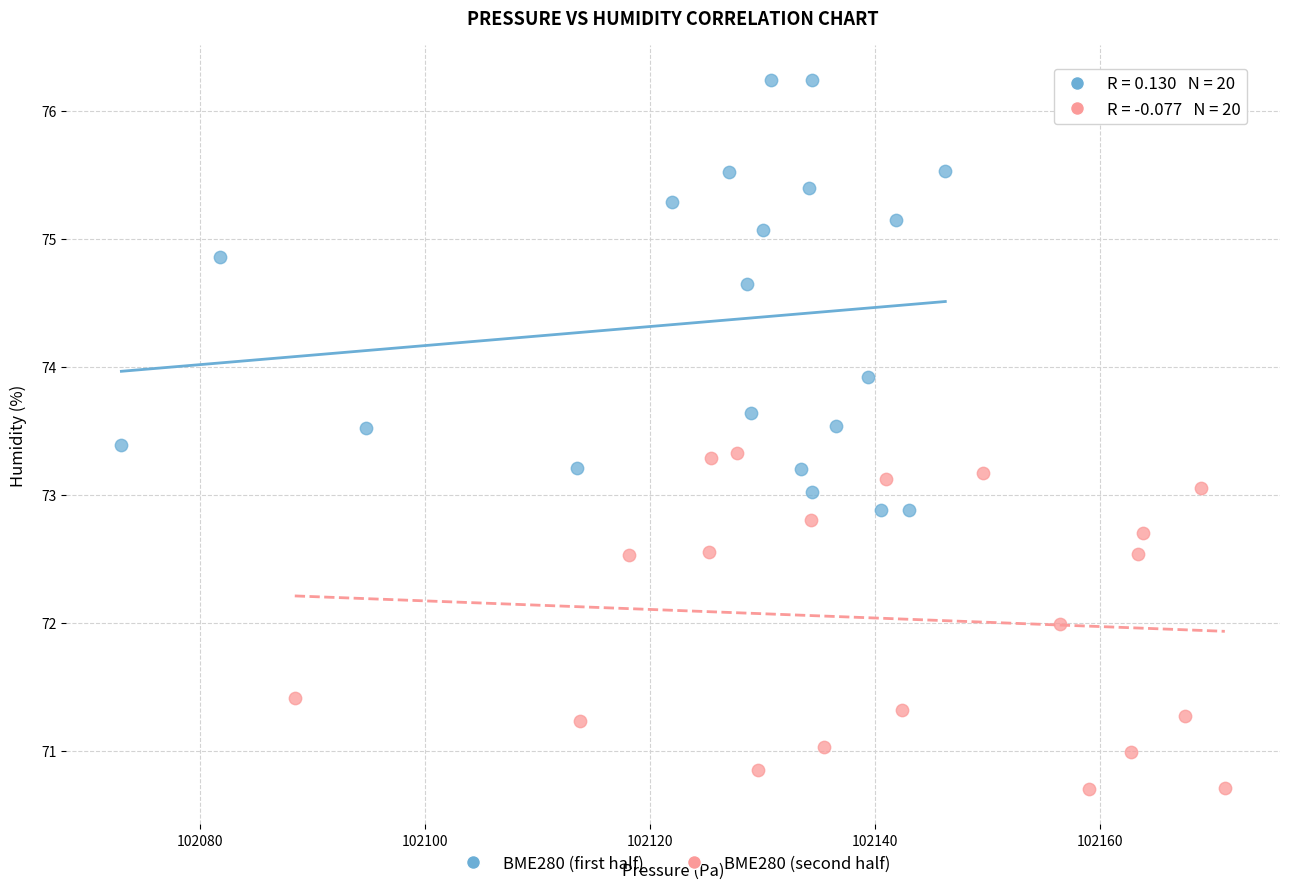

Which series has the widest spread of Y values?

BME280 (first half)